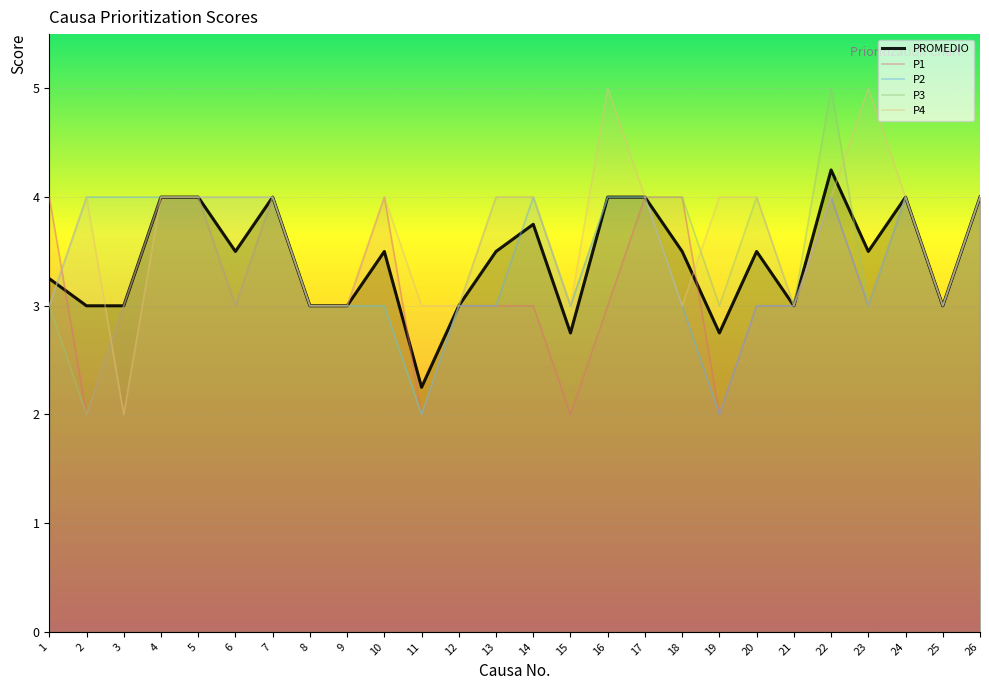

What is the value of the P4 point at the 12th from the left?

3.0